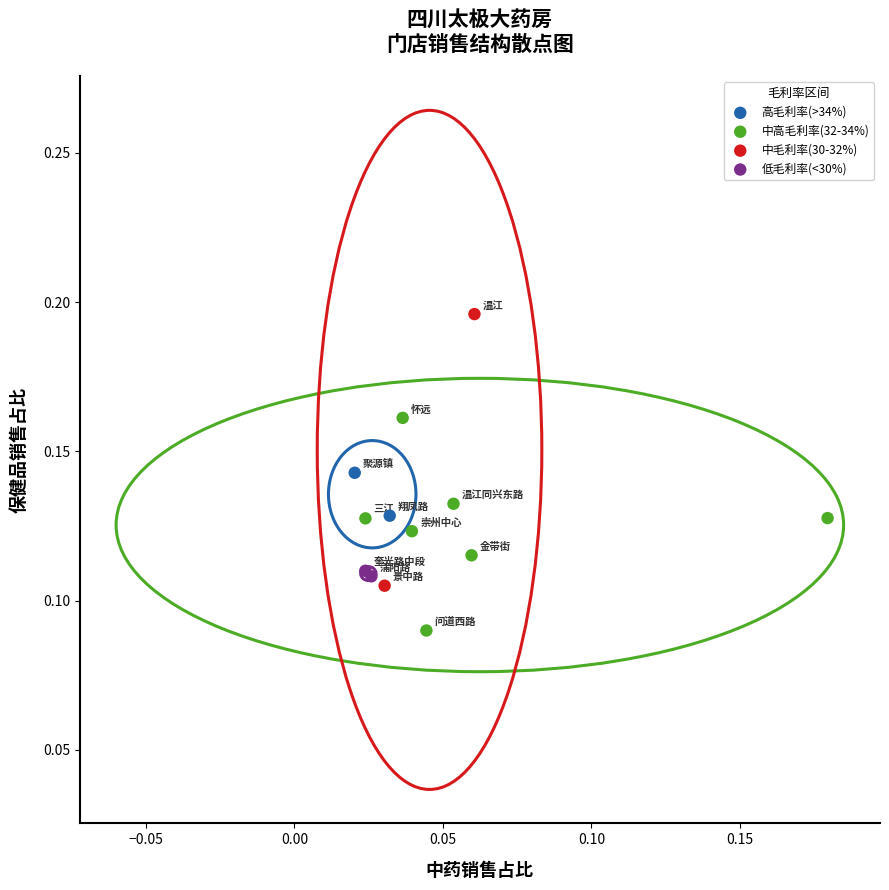

What are all the series names shown in the legend?

高毛利率(>34%), 中高毛利率(32-34%), 中毛利率(30-32%), 低毛利率(<30%)